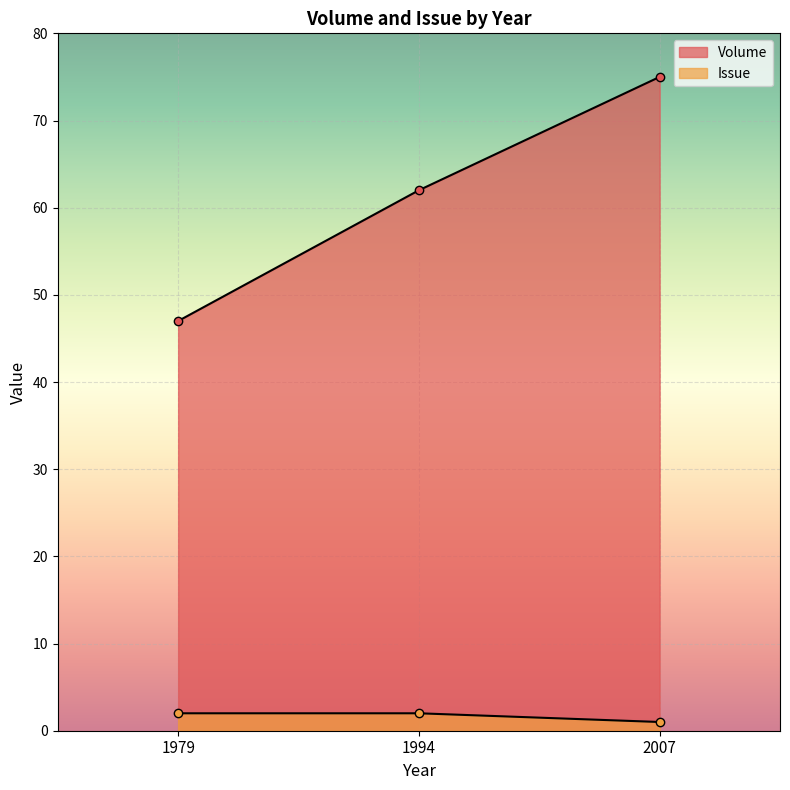

What is the approximate value of Volume at 1979, to the nearest 10?

50